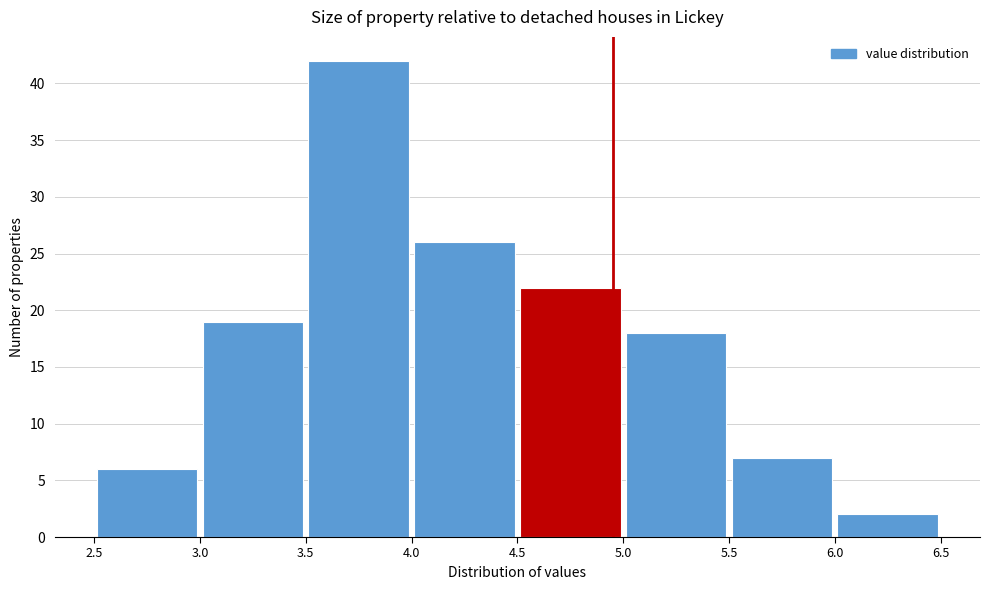

What is the height of the bar covering 5.5 to 6.0 on the x-axis? The values are not printed on the chart, so give them approximately, as read against the axis.

7